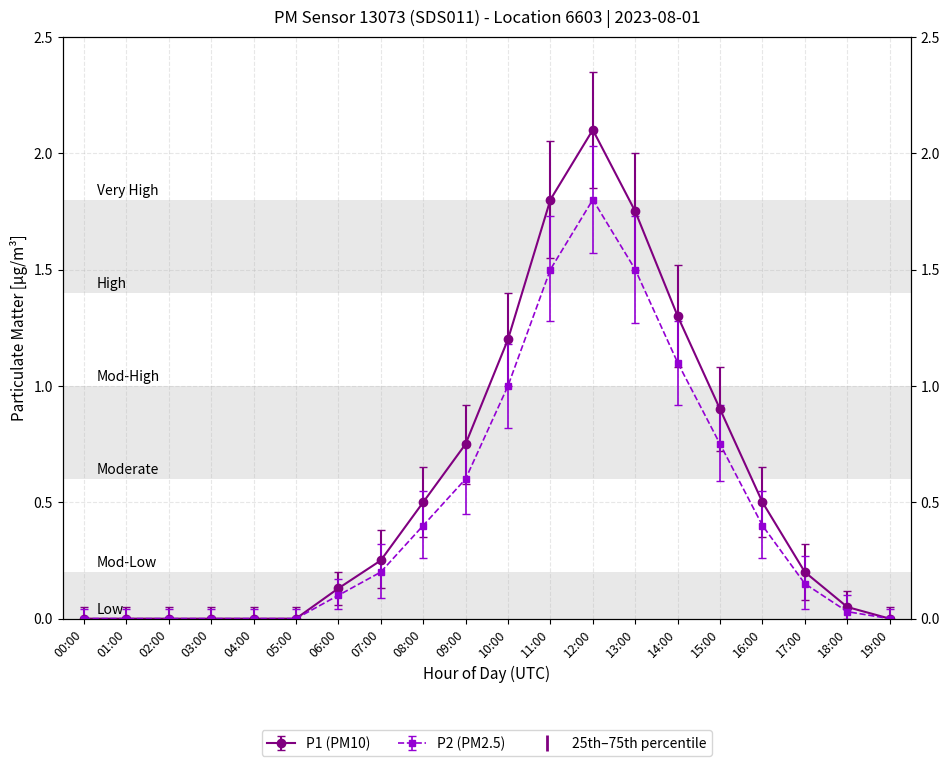

What are all the series names shown in the legend?

P1, P2